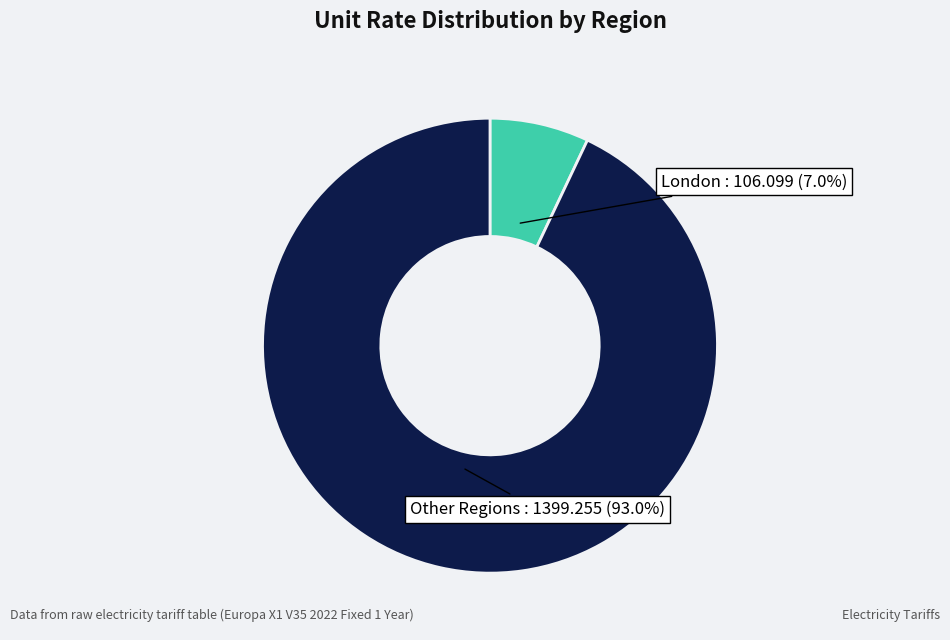

Is there any slice that represents more than half of the pie?

Yes